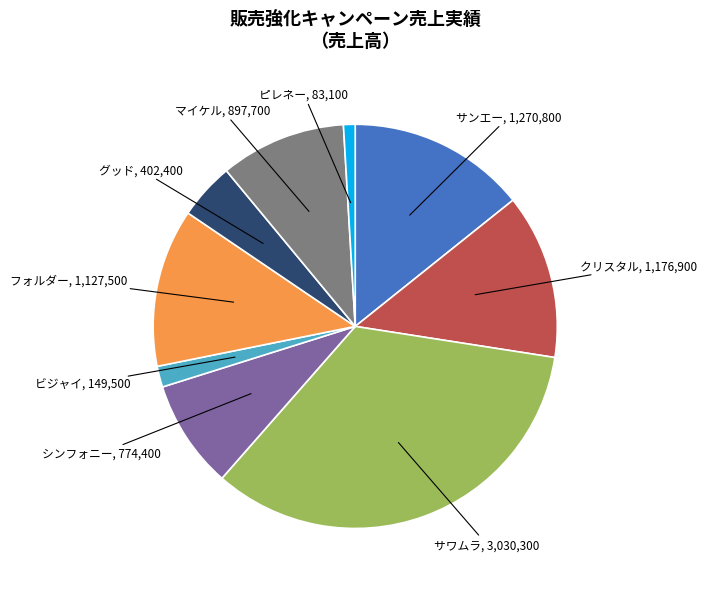

How many slices are in this pie chart?

9